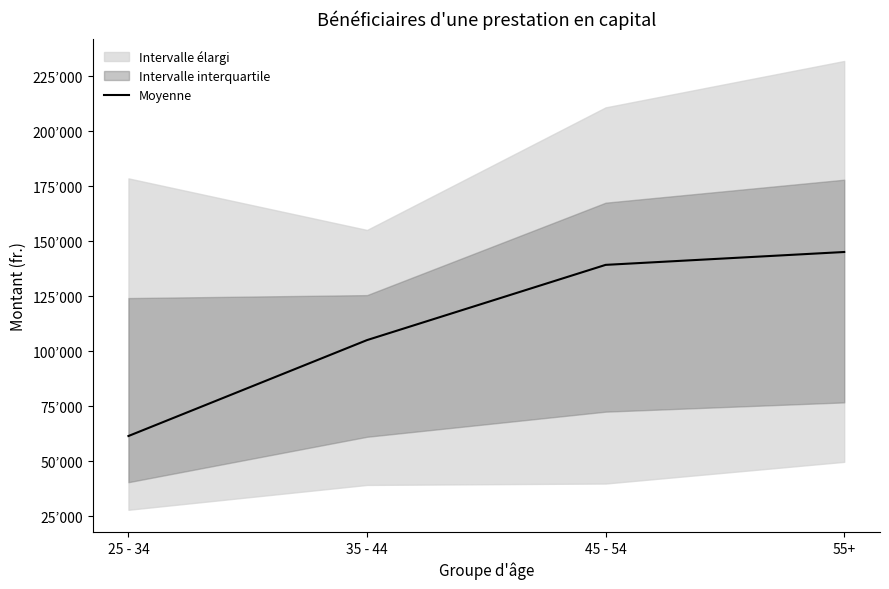

Between 55+ and 35 - 44, which is larger?

55+